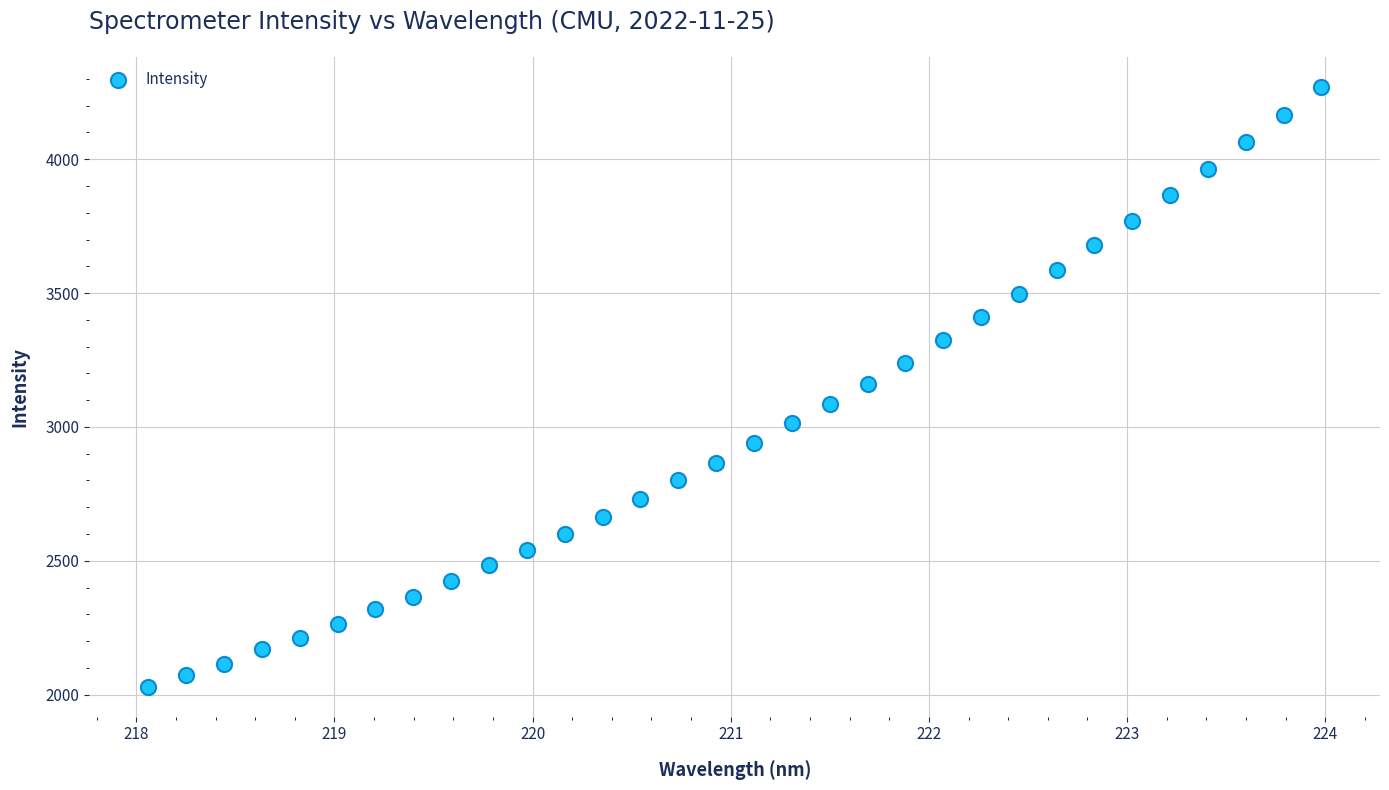

What is the range of X values (max minus min)?

5.9